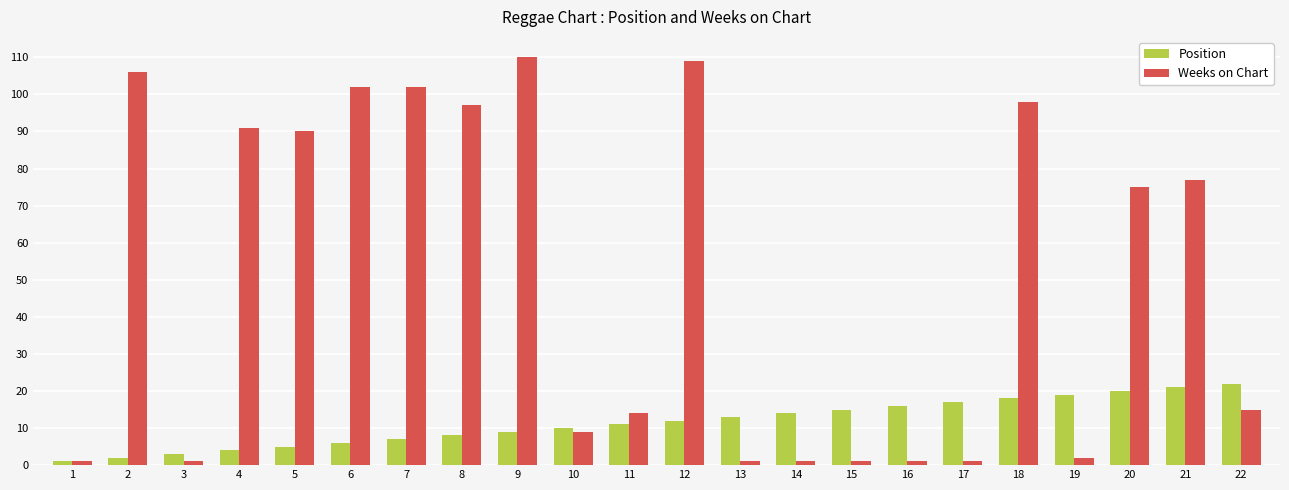

Which series has the largest range (max minus min)?

Weeks on Chart